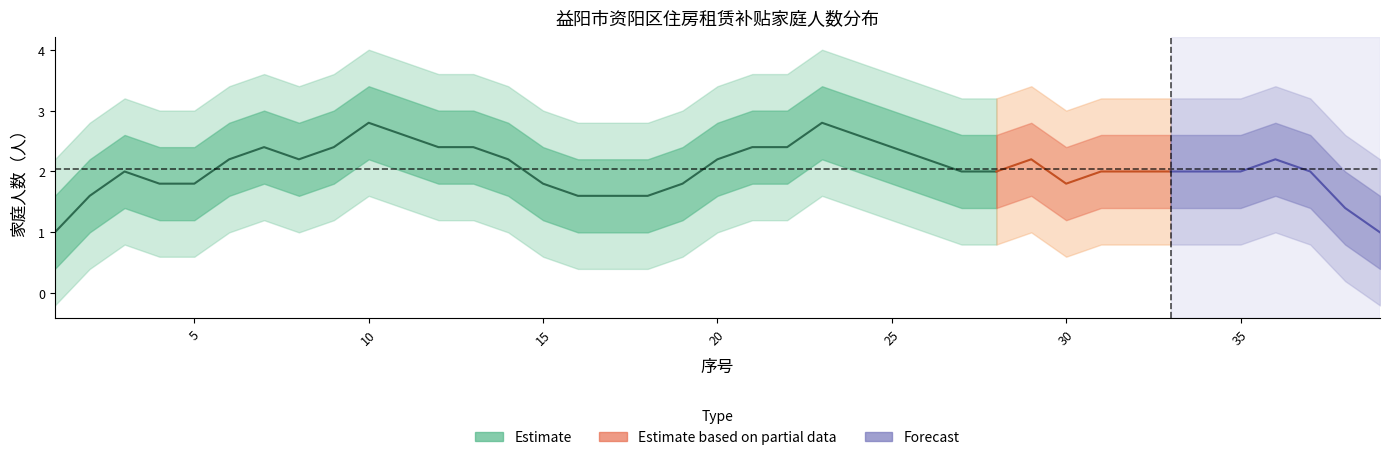

How many data points are less than 2?

12